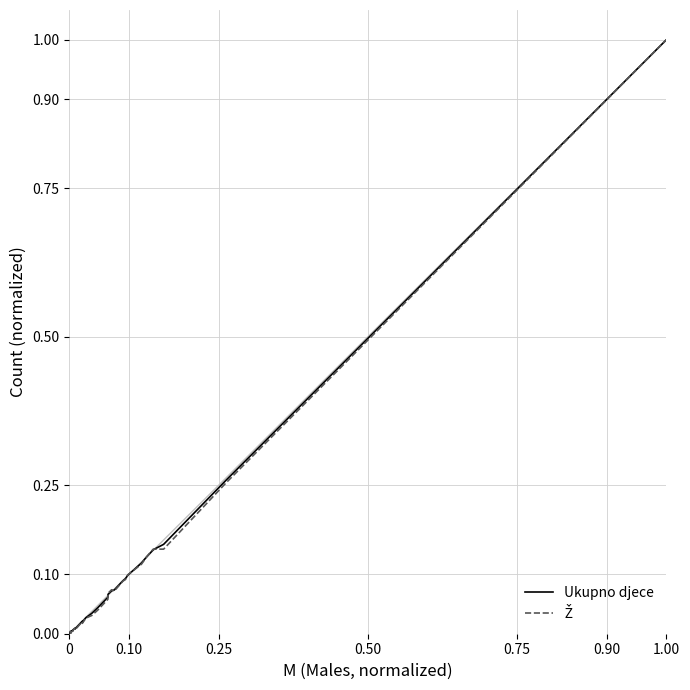

At 1.00, list the series in order from smallest to largest.

Ukupno djece, Ž